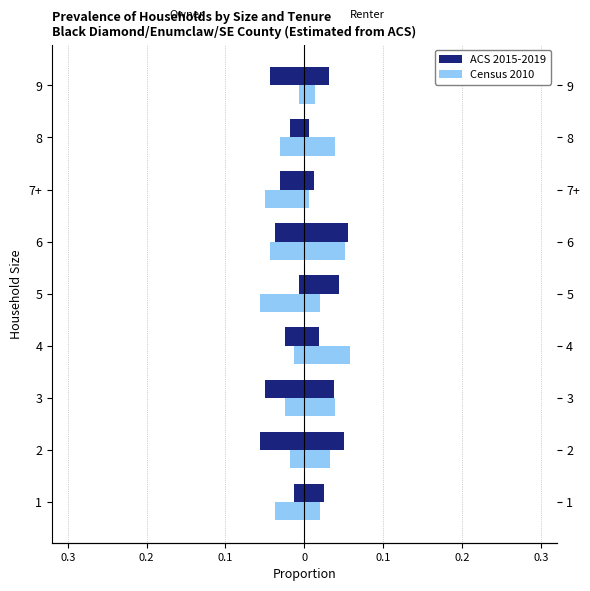

Which series has the largest total across all categories?

ACS 2015-2019